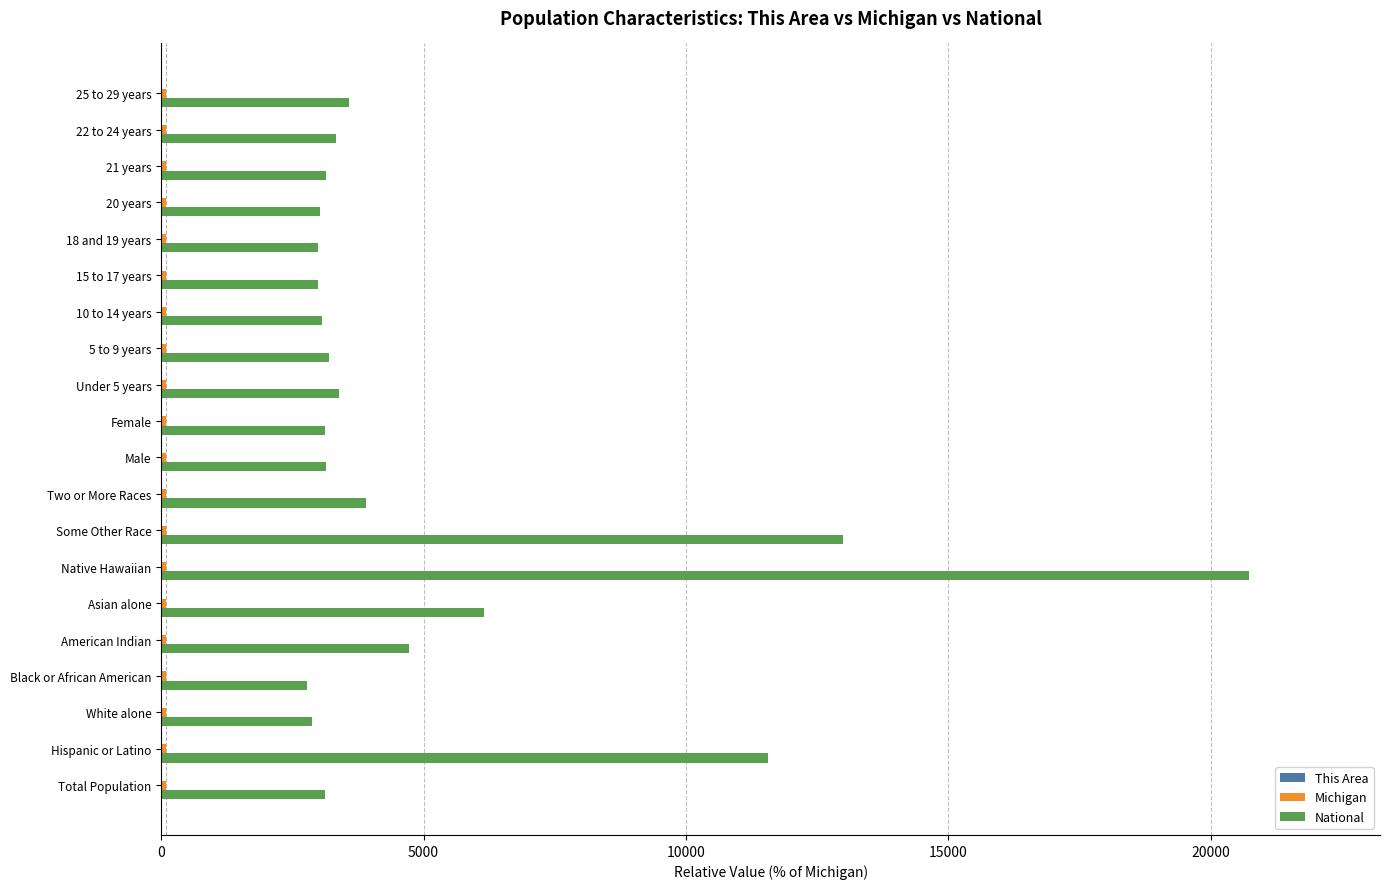

At which category is the sum across all series the highest?

Native Hawaiian